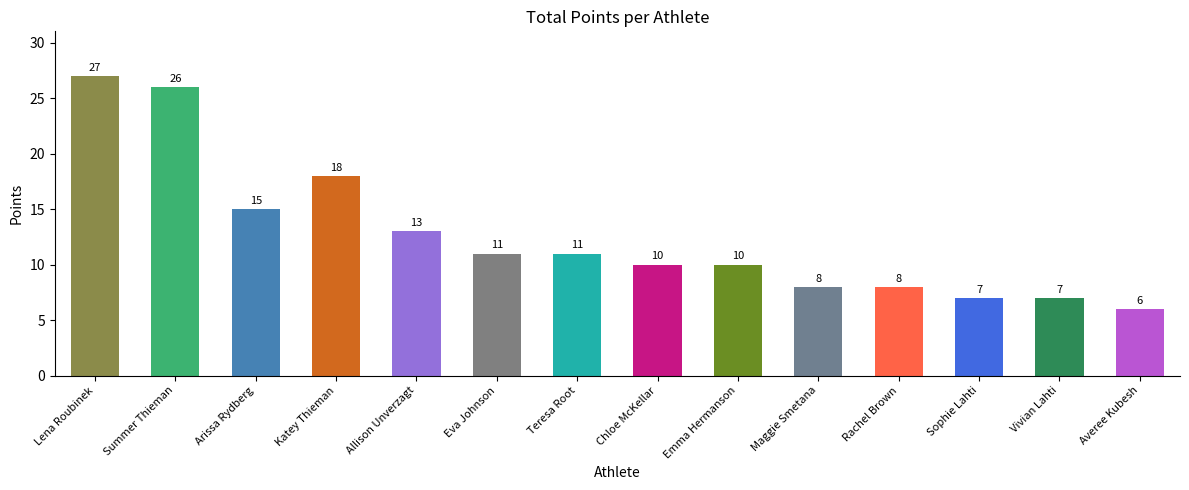

What is the change in value from Lena Roubinek to Maggie Smetana?

-19